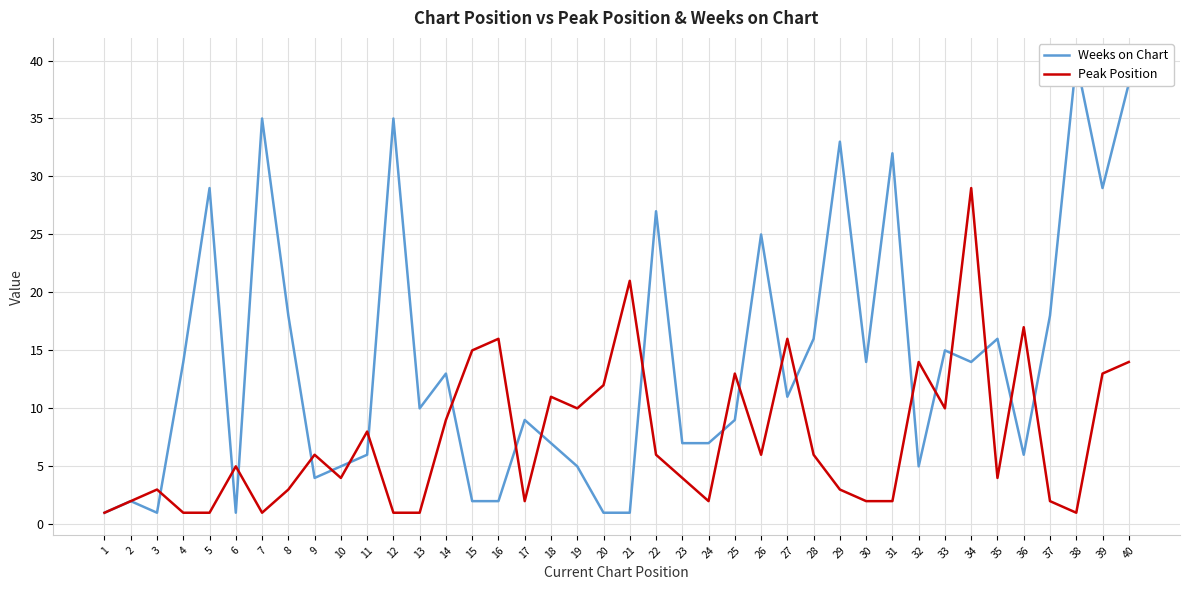

Rank the series by their maximum value, from lowest to highest.

Peak Position, Weeks on Chart